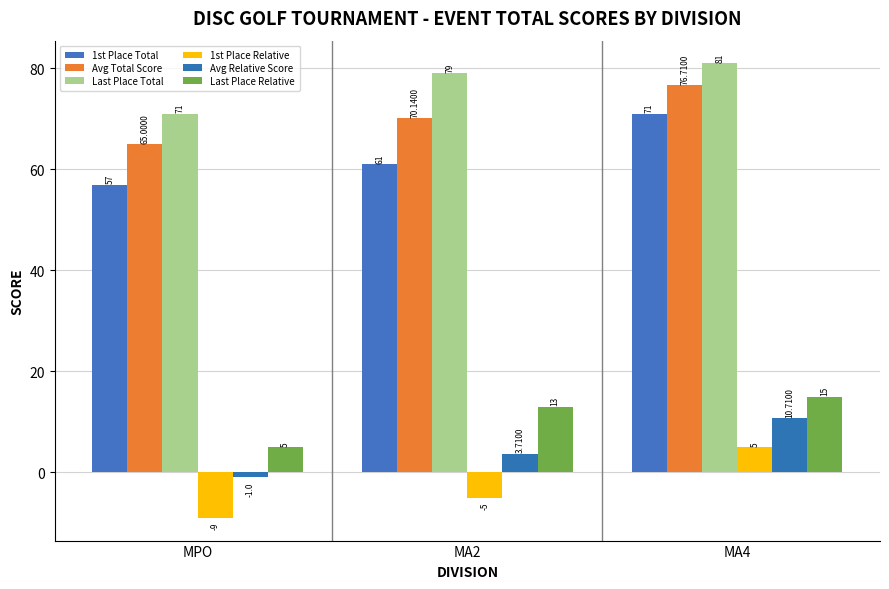

What is the difference between the 1st Place Total values at MA2 and MPO?

4.0